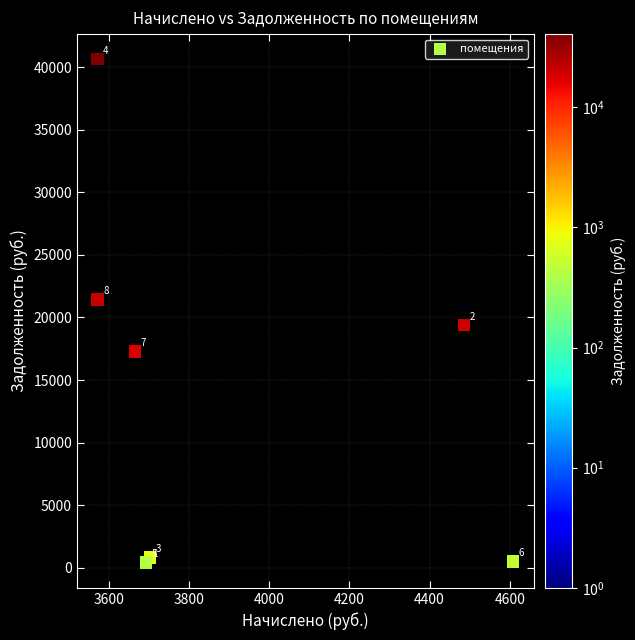

What Y value in the scatter plot is closest to 20519?

21428.5